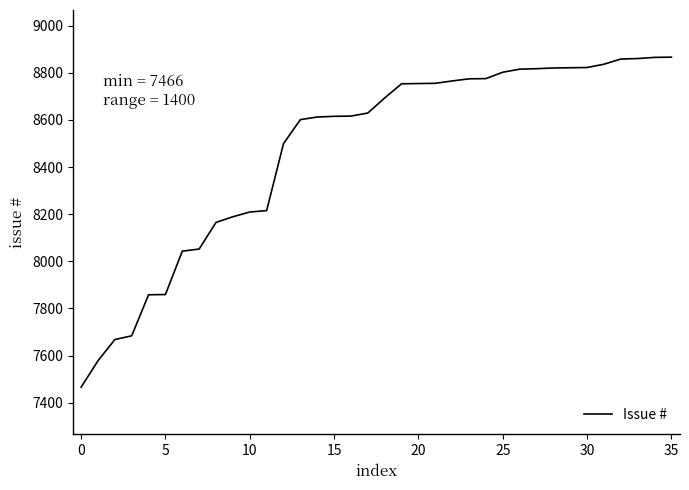

What is the difference between the maximum and minimum values?

1400